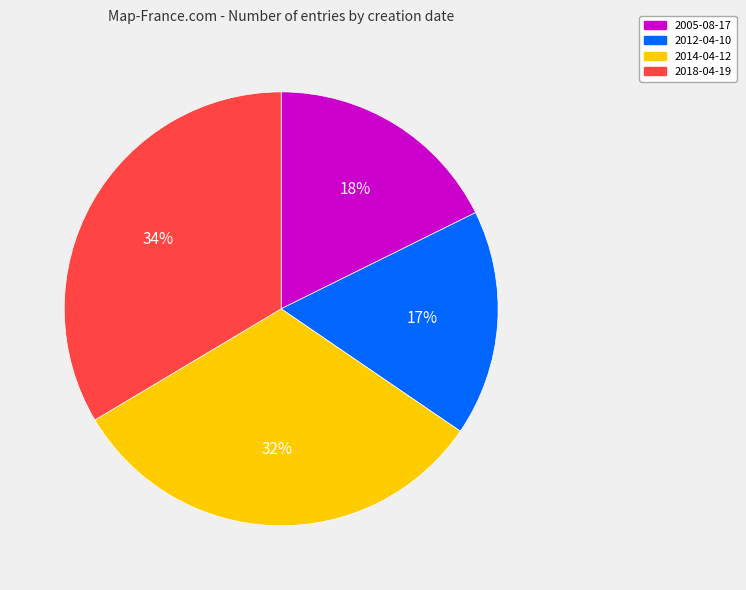

How many slices are in this pie chart?

4